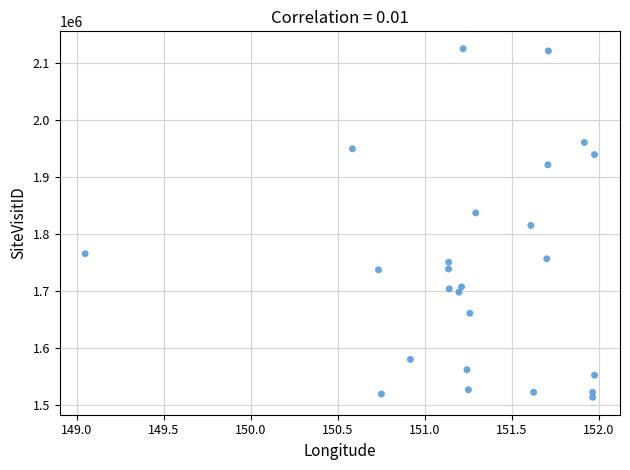

What is the range of Y values (max minus min)?

612317